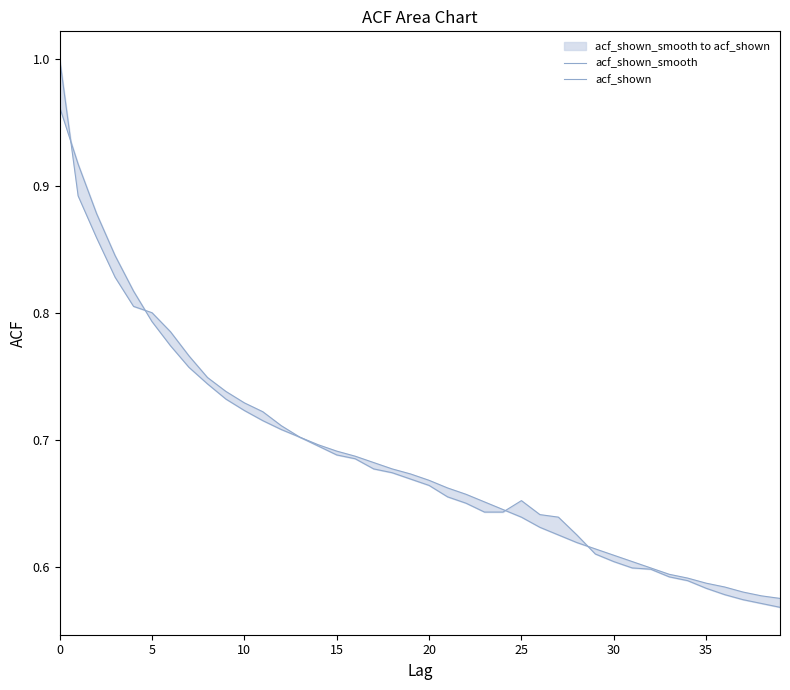

Rank the series at 25 from lowest to highest value.

acf_shown_smooth, acf_shown